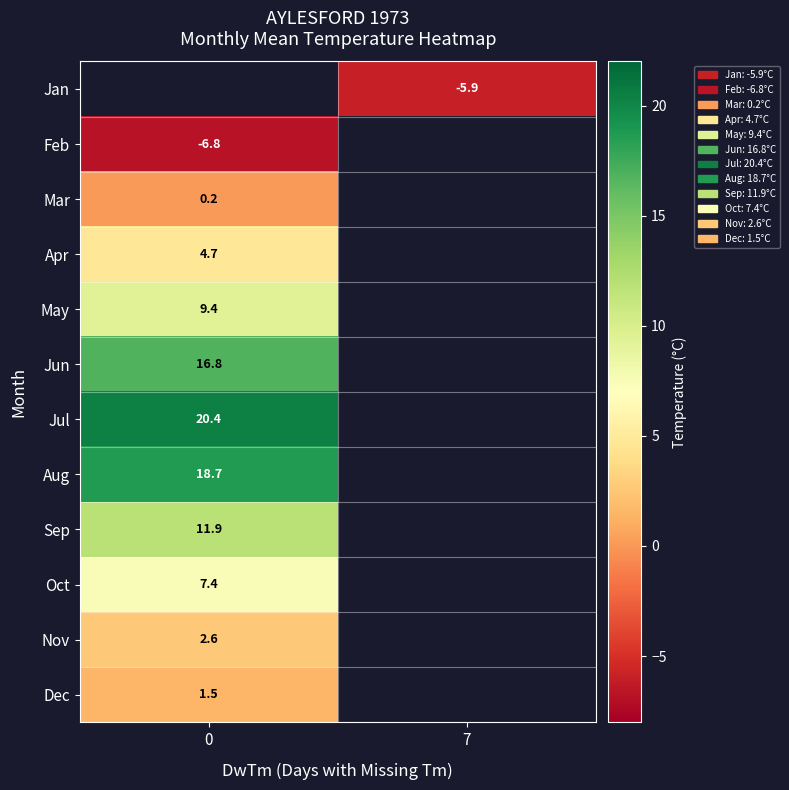

How many categories are shown in the chart?

2